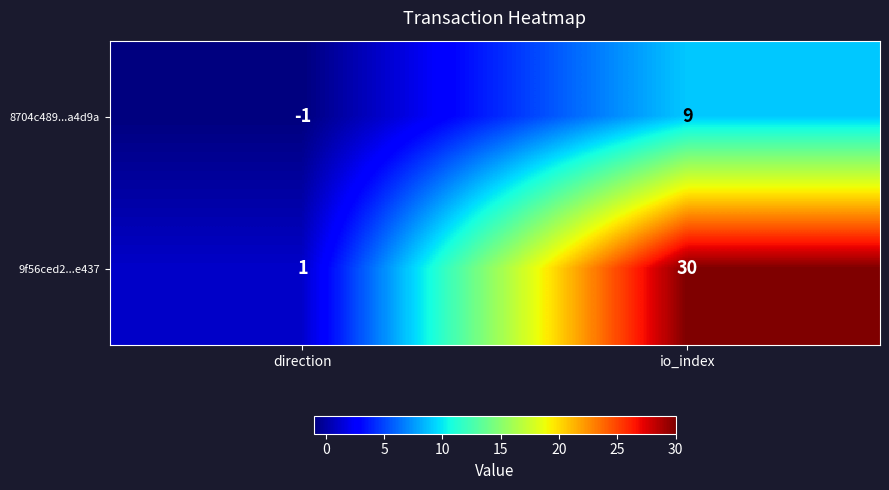

Which series has the widest spread of values?

9f56ced2...e437